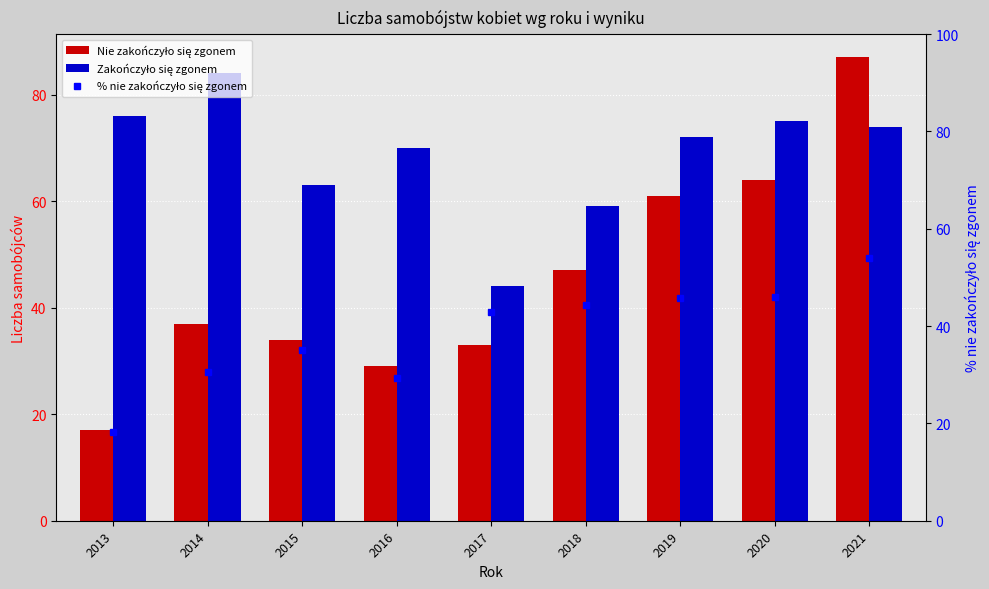

What is the difference between the Nie zakończyło się zgonem values at 2021 and 2018?

40.0